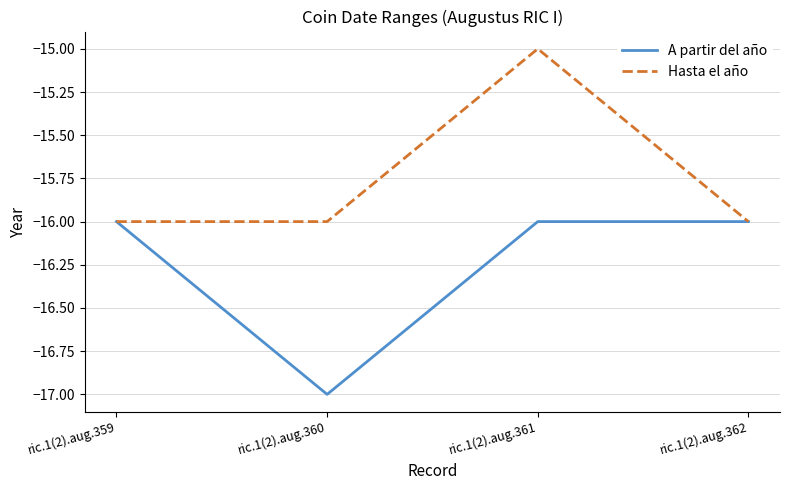

Between ric.1(2).aug.359 and ric.1(2).aug.361, which series saw the biggest shift?

Hasta el año